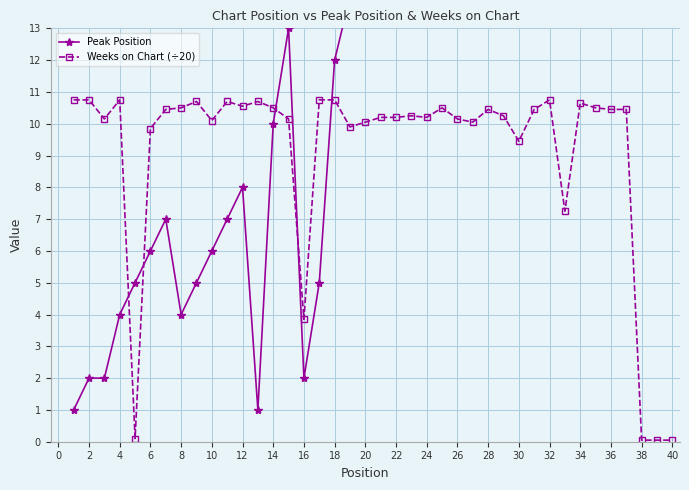

The Weeks on Chart (÷20) series shows 10.2 at 26. True or false?

True